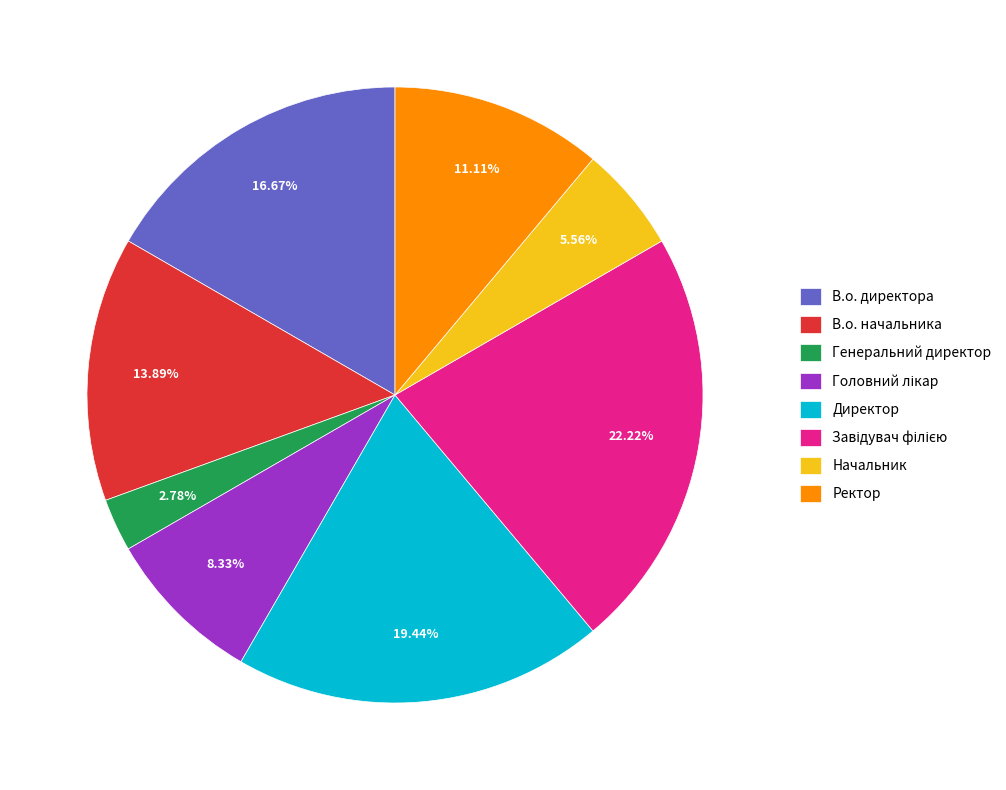

To the nearest percent, what is the combined percentage of В.о. начальника and В.о. директора?

31%